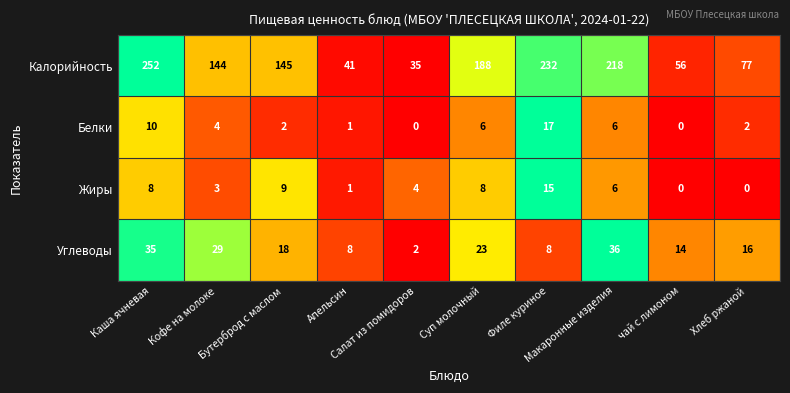

What is the average value of the Углеводы series?

19